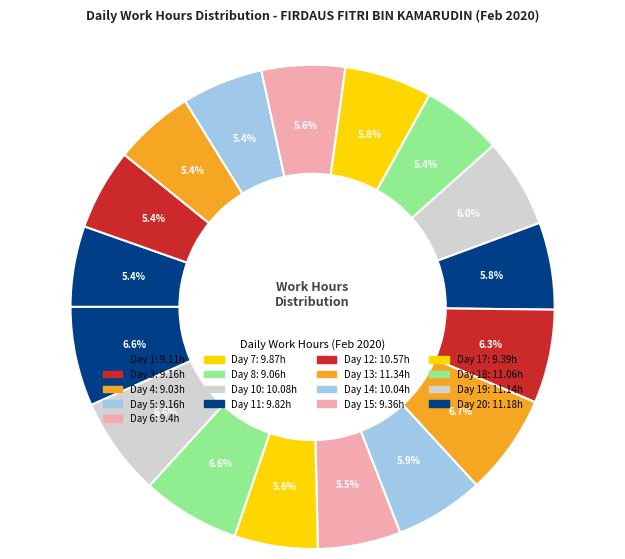

How many slices are in this pie chart?

17